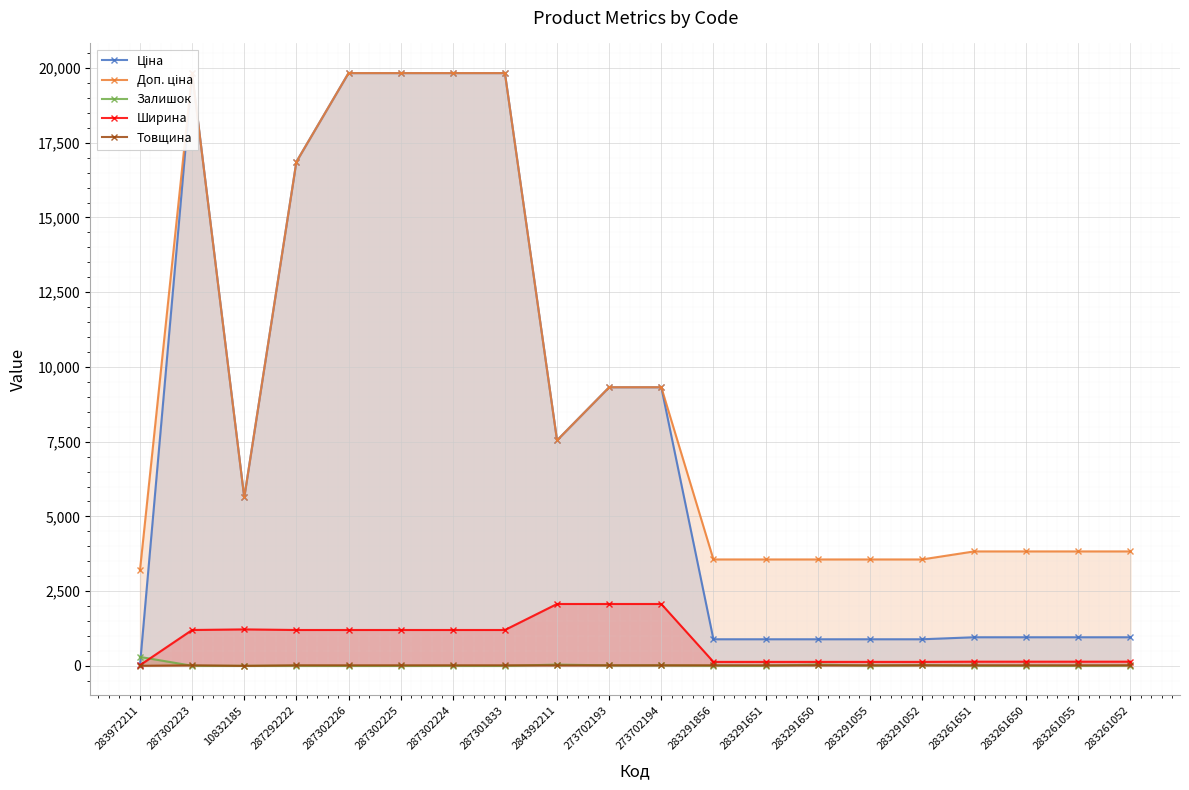

Reading left to right, what are all the values shown in this chart?

Ціна: 32.0	19831.1	5636.0	16863.2	19831.1	19831.1	19831.1	19831.1	7545.9	9321.4	9321.4	889.9	889.9	889.9	889.9	889.9	957.1	957.1	957.1	957.1
Доп. ціна: 3205.0	19831.1	5636.0	16863.2	19831.1	19831.1	19831.1	19831.1	7545.9	9321.4	9321.4	3559.7	3559.7	3559.7	3559.7	3559.7	3828.4	3828.4	3828.4	3828.4
Залишок: 299.0	3.0	0.0	5.0	0.0	0.0	3.0	0.0	42.0	16.0	17.0	6.0	5.0	42.0	9.0	26.0	7.0	6.0	4.0	12.0
Ширина: 23.0	1200.0	1220.0	1200.0	1200.0	1200.0	1200.0	1200.0	2070.0	2070.0	2070.0	133.0	133.0	133.0	133.0	133.0	140.0	140.0	140.0	140.0
Товщина: 2.0	18.0	0.0	18.0	18.0	18.0	18.0	18.0	18.0	18.0	18.0	18.0	18.0	18.0	18.0	18.0	18.0	18.0	18.0	18.0